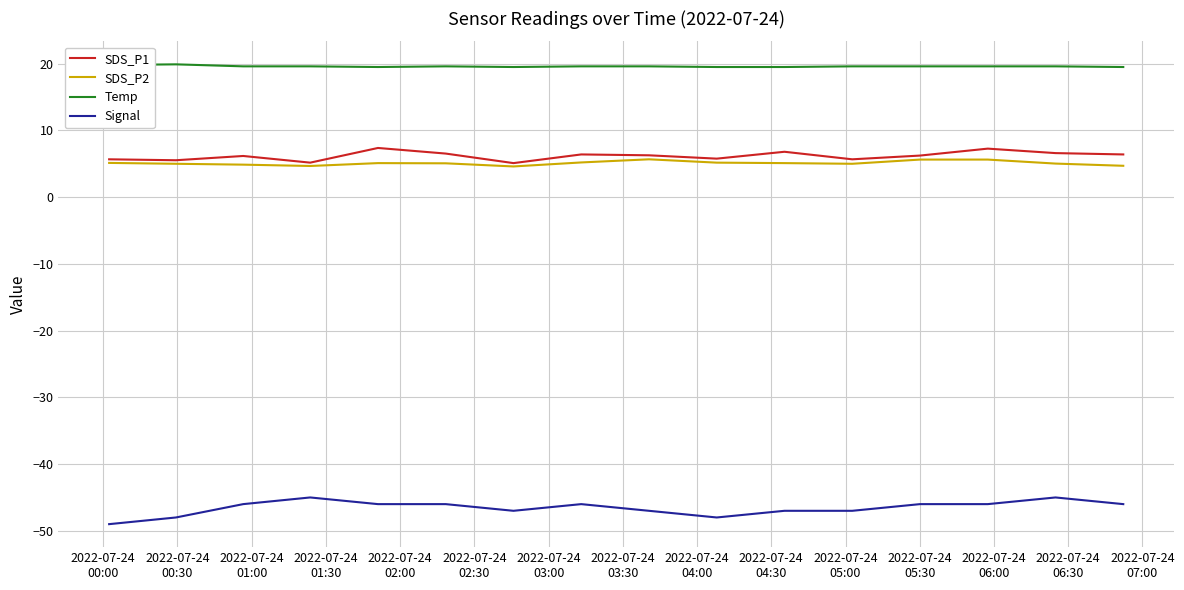

True or false: Signal and SDS_P2 cross at least once.

False